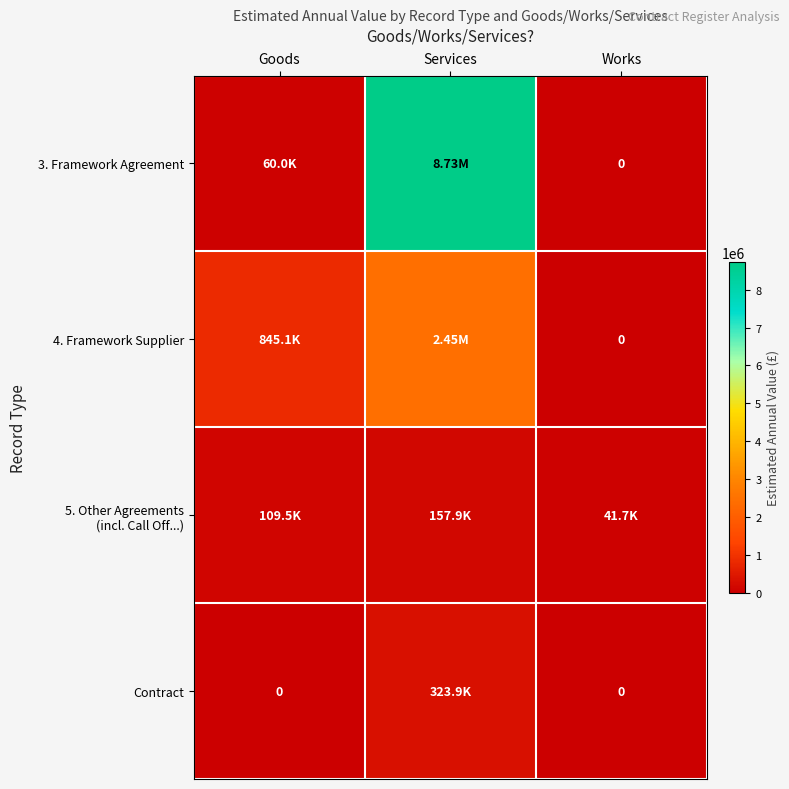

What is the sum of the 4. Framework Supplier values at Works and Goods?

845070.4